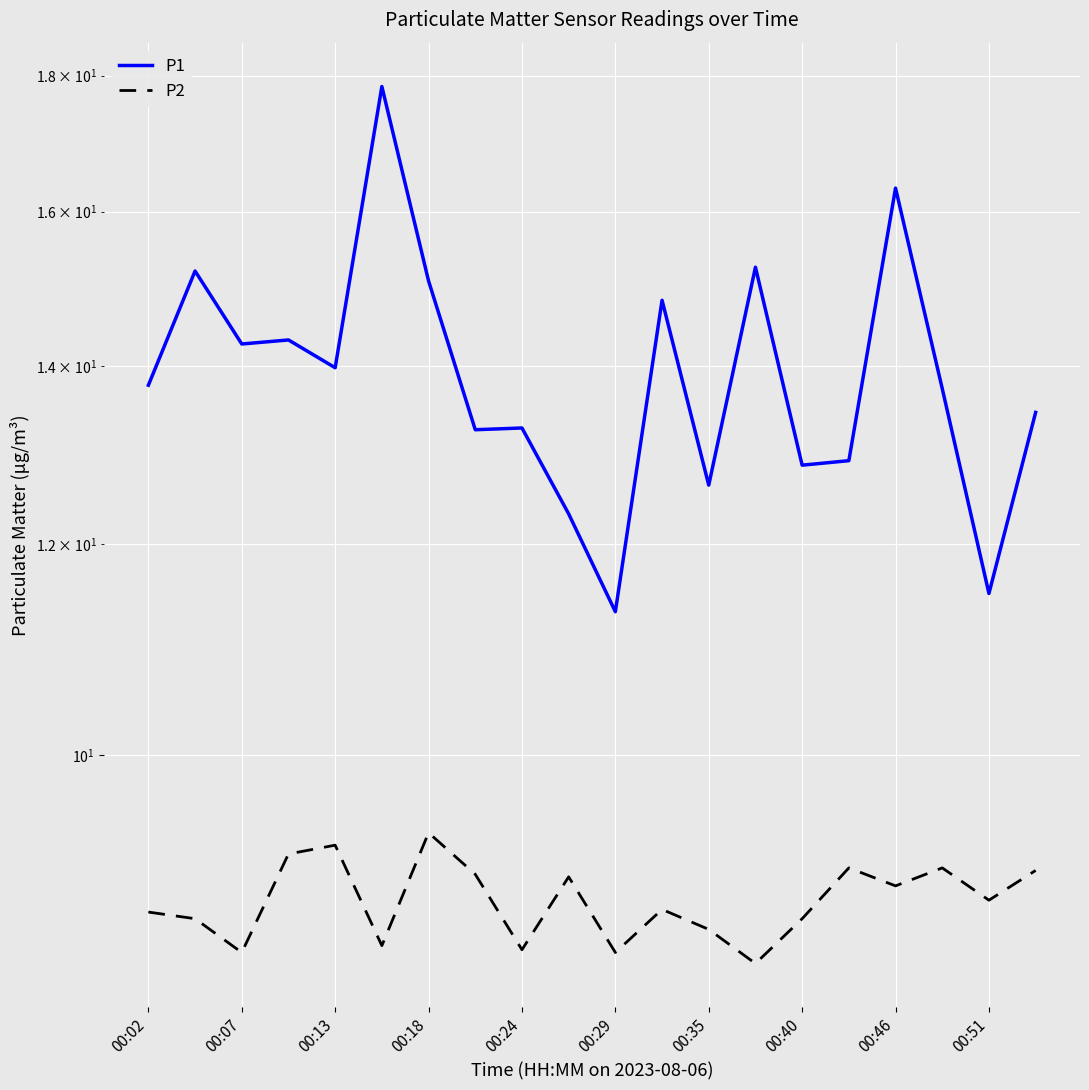

Between 00:13 and 00:29, which is larger?

00:13